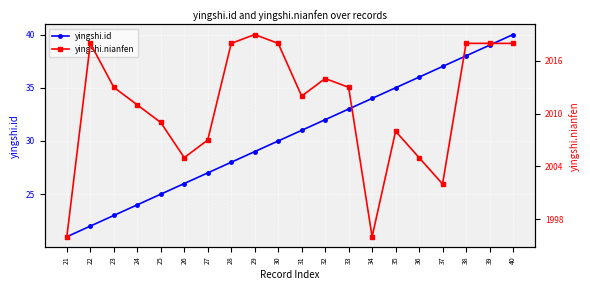

What is the difference between the second highest and minimum values in the yingshi.nianfen series?

22